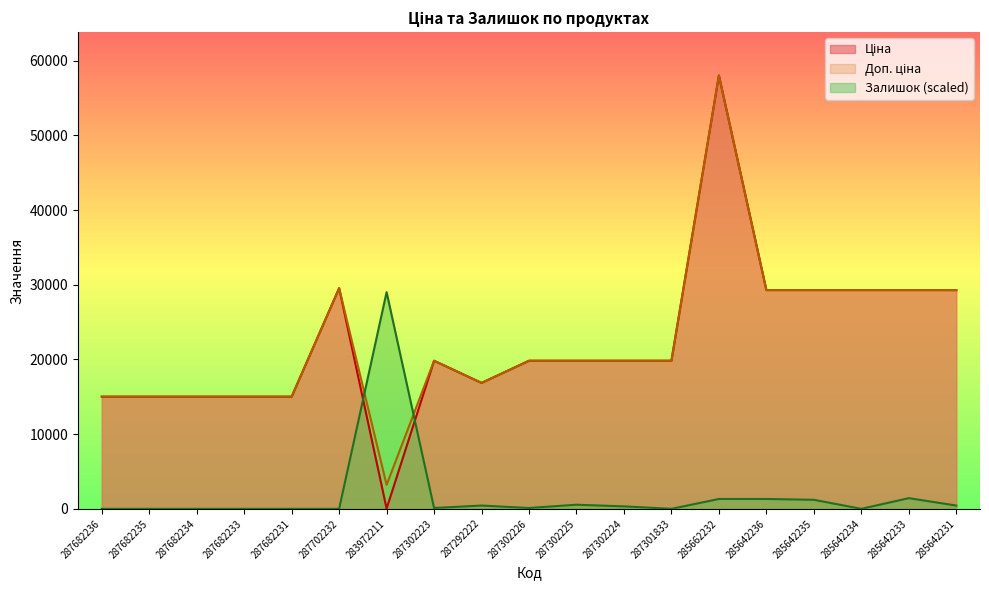

Reading left to right, what are all the values shown in this chart?

Ціна: 287682236=15019.2	287682235=15019.2	287682234=15019.2	287682233=15019.2	287682231=15019.2	287702232=29548.9	283972211=32.0	287302223=19831.1	287292222=16863.2	287302226=19831.1	287302225=19831.1	287302224=19831.1	287301833=19831.1	285662232=58037.0	285642236=29294.9	285642235=29294.9	285642234=29294.9	285642233=29294.9	285642231=29294.9
Доп. ціна: 287682236=15019.2	287682235=15019.2	287682234=15019.2	287682233=15019.2	287682231=15019.2	287702232=29548.9	283972211=3205.0	287302223=19831.1	287292222=16863.2	287302226=19831.1	287302225=19831.1	287302224=19831.1	287301833=19831.1	285662232=58037.0	285642236=29294.9	285642235=29294.9	285642234=29294.9	285642233=29294.9	285642231=29294.9
Залишок: 287682236=0.0	287682235=0.0	287682234=0.0	287682233=0.0	287682231=0.0	287702232=0.0	283972211=29018.5	287302223=109.9	287292222=439.7	287302226=109.9	287302225=549.6	287302224=329.8	287301833=0.0	285662232=1319.0	285642236=1319.0	285642235=1209.1	285642234=0.0	285642233=1428.9	285642231=439.7